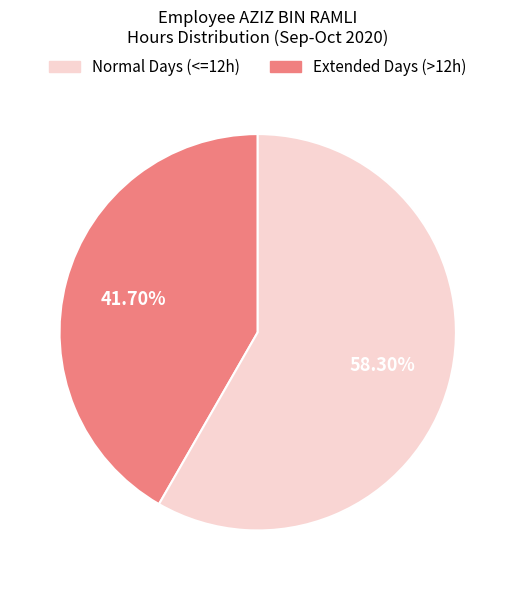

Is there a majority slice in this chart?

Yes